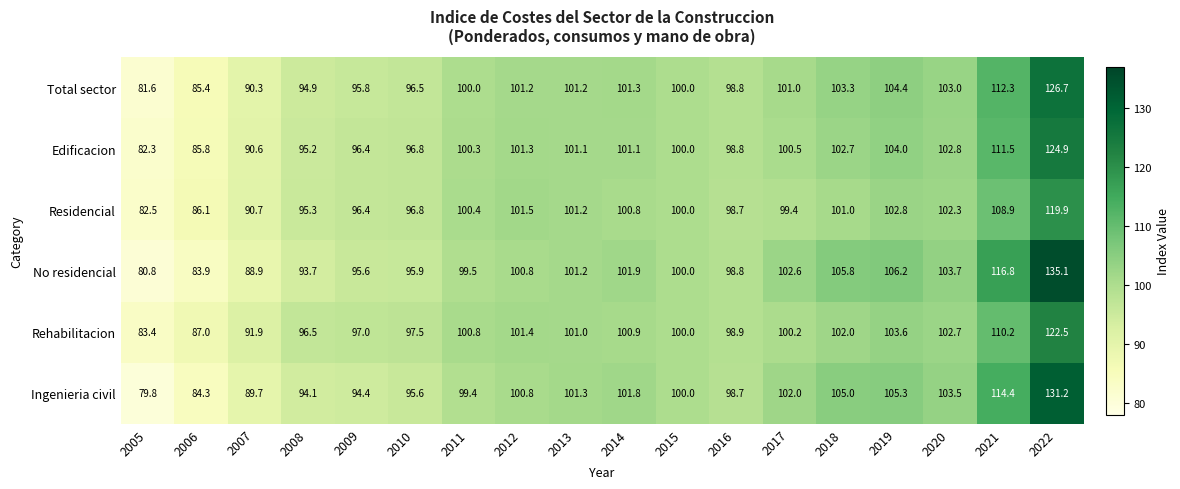

What is the difference between the Ingenieria civil values at 2016 and 2018?

6.3